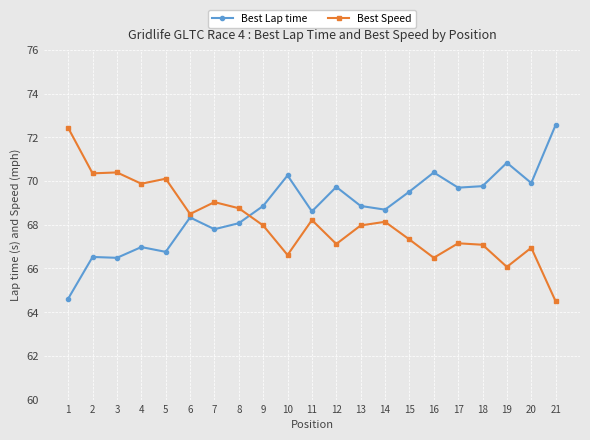

Does the chart display data point markers on the line(s)?

Yes